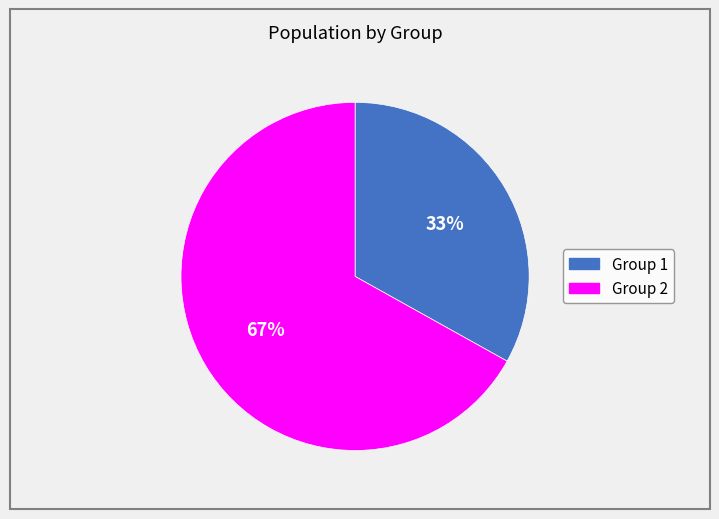

Rank the categories by value from lowest to highest.

Group 1, Group 2